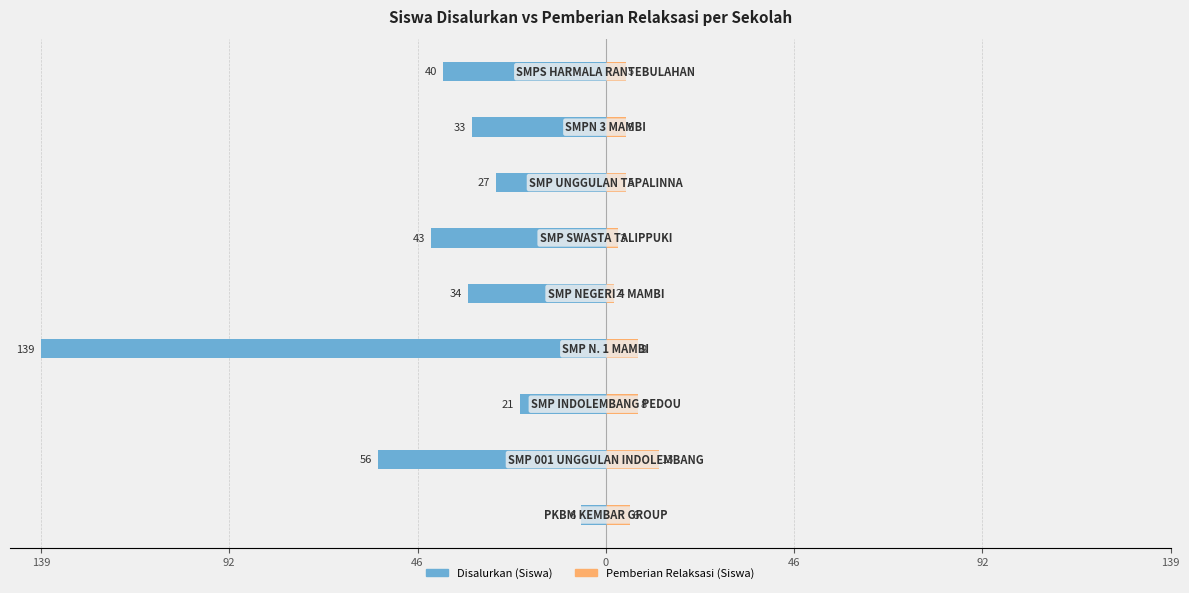

How many values in the Pemberian Relaksasi (Siswa) series exceed 5?

4